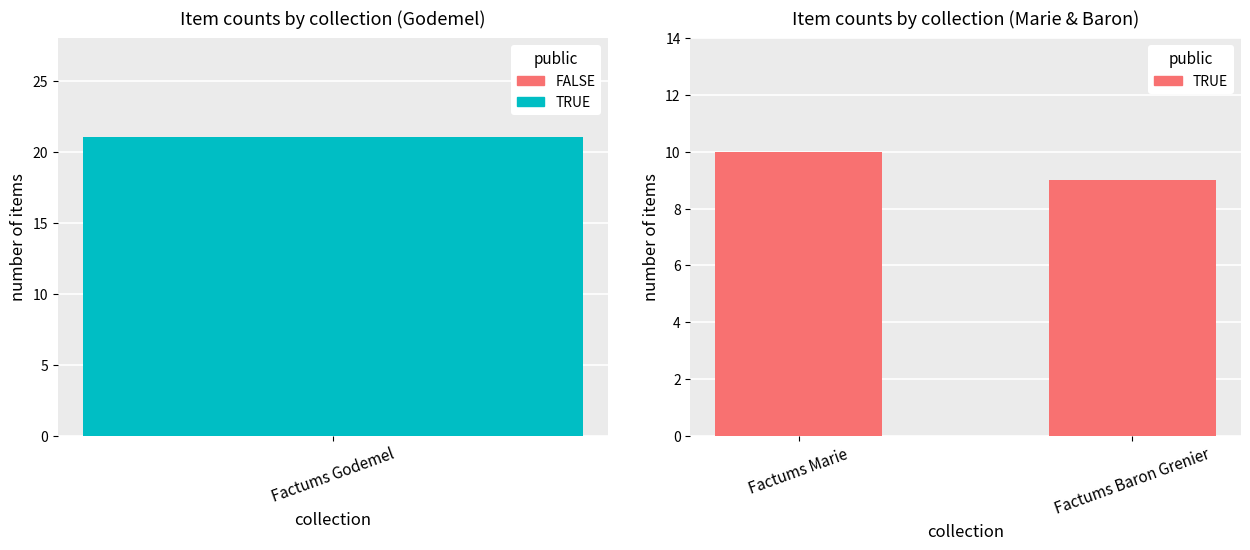

What is the difference between the maximum and minimum values?

1